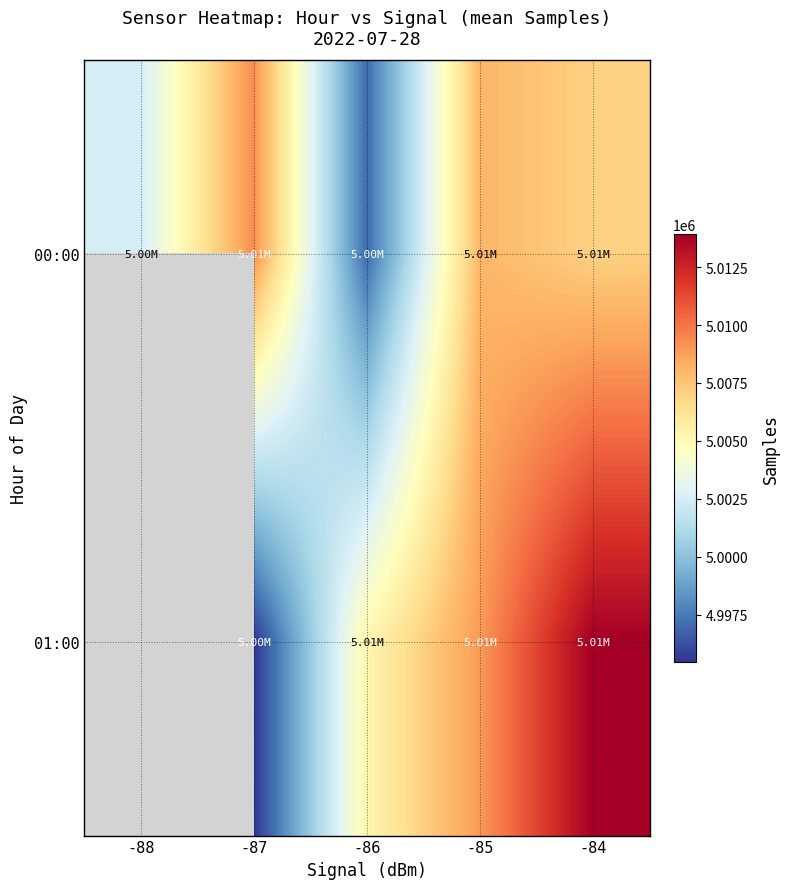

Between -84 and -85, which is larger?

-85